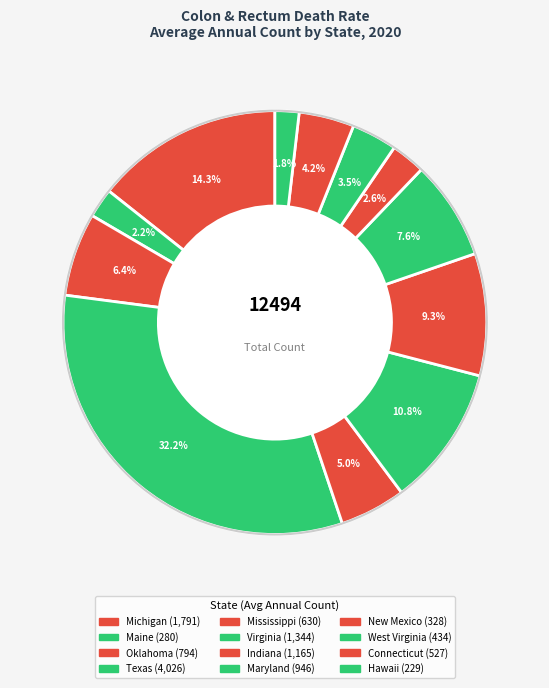

Is there any slice that represents more than half of the pie?

No